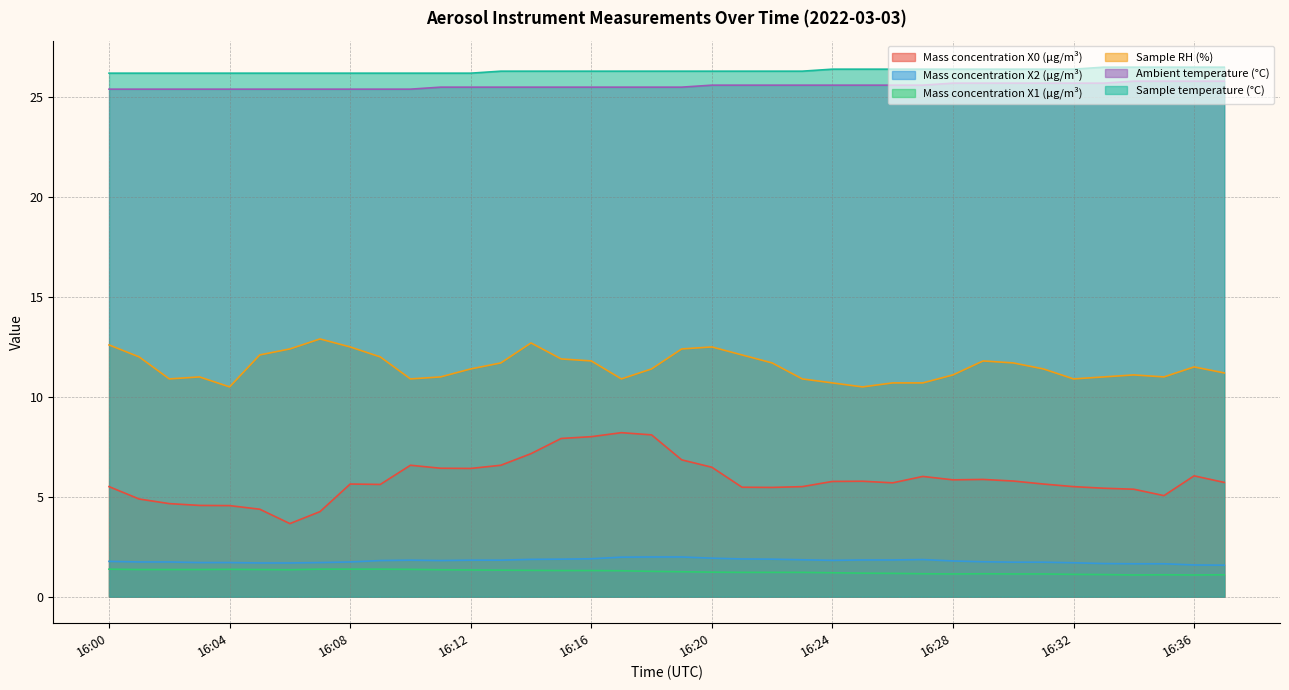

Reading left to right, extract all data points from this chart.

Mass concentration X0 (μg/m³): 16:00=5.5	16:01=4.9	16:02=4.7	16:03=4.6	16:04=4.6	16:05=4.4	16:06=3.7	16:07=4.3	16:08=5.6	16:09=5.6	16:10=6.6	16:11=6.4	16:12=6.4	16:13=6.6	16:14=7.2	16:15=7.9	16:16=8.0	16:17=8.2	16:18=8.1	16:19=6.8	16:20=6.5	16:21=5.5	16:22=5.5	16:23=5.5	16:24=5.8	16:25=5.8	16:26=5.7	16:27=6.0	16:28=5.8	16:29=5.9	16:30=5.8	16:31=5.6	16:32=5.5	16:33=5.4	16:34=5.4	16:35=5.1	16:36=6.0	16:37=5.7
Mass concentration X2 (μg/m³): 16:00=1.8	16:01=1.7	16:02=1.7	16:03=1.7	16:04=1.7	16:05=1.7	16:06=1.7	16:07=1.7	16:08=1.7	16:09=1.8	16:10=1.8	16:11=1.8	16:12=1.8	16:13=1.8	16:14=1.9	16:15=1.9	16:16=1.9	16:17=2.0	16:18=2.0	16:19=2.0	16:20=1.9	16:21=1.9	16:22=1.9	16:23=1.9	16:24=1.8	16:25=1.8	16:26=1.8	16:27=1.9	16:28=1.8	16:29=1.8	16:30=1.7	16:31=1.7	16:32=1.7	16:33=1.7	16:34=1.6	16:35=1.6	16:36=1.6	16:37=1.6
Mass concentration X1 (μg/m³): 16:00=1.4	16:01=1.4	16:02=1.4	16:03=1.4	16:04=1.4	16:05=1.4	16:06=1.4	16:07=1.4	16:08=1.4	16:09=1.4	16:10=1.4	16:11=1.4	16:12=1.3	16:13=1.3	16:14=1.3	16:15=1.3	16:16=1.3	16:17=1.3	16:18=1.3	16:19=1.2	16:20=1.2	16:21=1.2	16:22=1.2	16:23=1.2	16:24=1.2	16:25=1.2	16:26=1.2	16:27=1.1	16:28=1.1	16:29=1.1	16:30=1.1	16:31=1.1	16:32=1.1	16:33=1.1	16:34=1.1	16:35=1.1	16:36=1.1	16:37=1.1
Sample RH (%): 16:00=12.6	16:01=12.0	16:02=10.9	16:03=11.0	16:04=10.5	16:05=12.1	16:06=12.4	16:07=12.9	16:08=12.5	16:09=12.0	16:10=10.9	16:11=11.0	16:12=11.4	16:13=11.7	16:14=12.7	16:15=11.9	16:16=11.8	16:17=10.9	16:18=11.4	16:19=12.4	16:20=12.5	16:21=12.1	16:22=11.7	16:23=10.9	16:24=10.7	16:25=10.5	16:26=10.7	16:27=10.7	16:28=11.1	16:29=11.8	16:30=11.7	16:31=11.4	16:32=10.9	16:33=11.0	16:34=11.1	16:35=11.0	16:36=11.5	16:37=11.2
Ambient temperature (°C): 16:00=25.4	16:01=25.4	16:02=25.4	16:03=25.4	16:04=25.4	16:05=25.4	16:06=25.4	16:07=25.4	16:08=25.4	16:09=25.4	16:10=25.4	16:11=25.5	16:12=25.5	16:13=25.5	16:14=25.5	16:15=25.5	16:16=25.5	16:17=25.5	16:18=25.5	16:19=25.5	16:20=25.6	16:21=25.6	16:22=25.6	16:23=25.6	16:24=25.6	16:25=25.6	16:26=25.6	16:27=25.6	16:28=25.7	16:29=25.7	16:30=25.7	16:31=25.7	16:32=25.7	16:33=25.7	16:34=25.8	16:35=25.8	16:36=25.8	16:37=25.8
Sample temperature (°C): 16:00=26.2	16:01=26.2	16:02=26.2	16:03=26.2	16:04=26.2	16:05=26.2	16:06=26.2	16:07=26.2	16:08=26.2	16:09=26.2	16:10=26.2	16:11=26.2	16:12=26.2	16:13=26.3	16:14=26.3	16:15=26.3	16:16=26.3	16:17=26.3	16:18=26.3	16:19=26.3	16:20=26.3	16:21=26.3	16:22=26.3	16:23=26.3	16:24=26.4	16:25=26.4	16:26=26.4	16:27=26.4	16:28=26.4	16:29=26.4	16:30=26.4	16:31=26.4	16:32=26.4	16:33=26.5	16:34=26.5	16:35=26.5	16:36=26.5	16:37=26.5